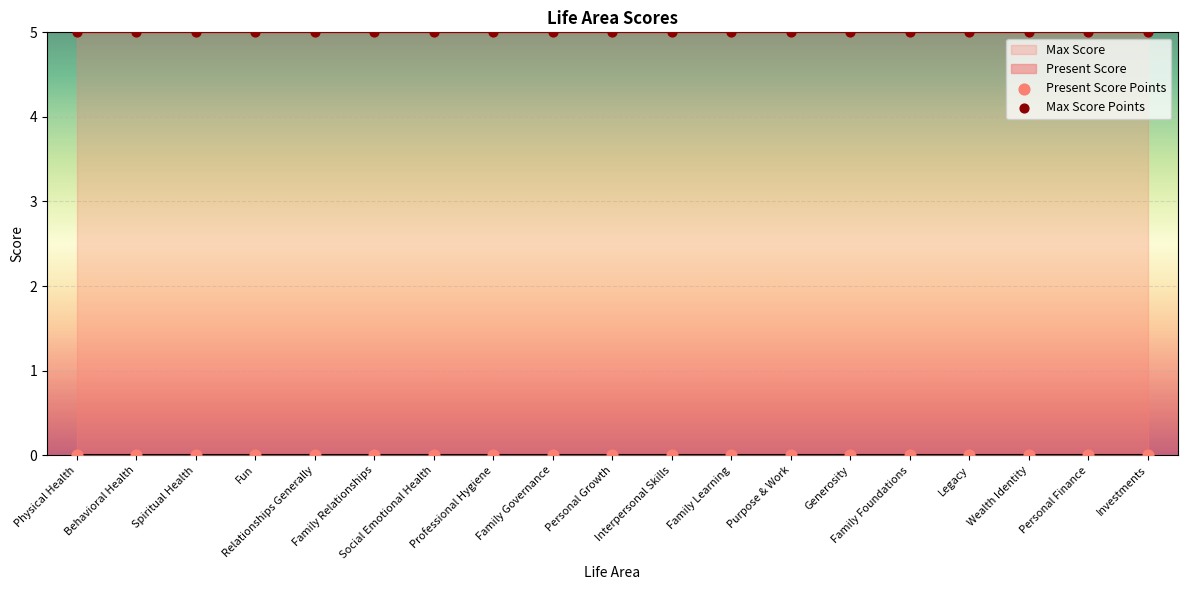

Which series contains the highest Y value?

Max Score Points